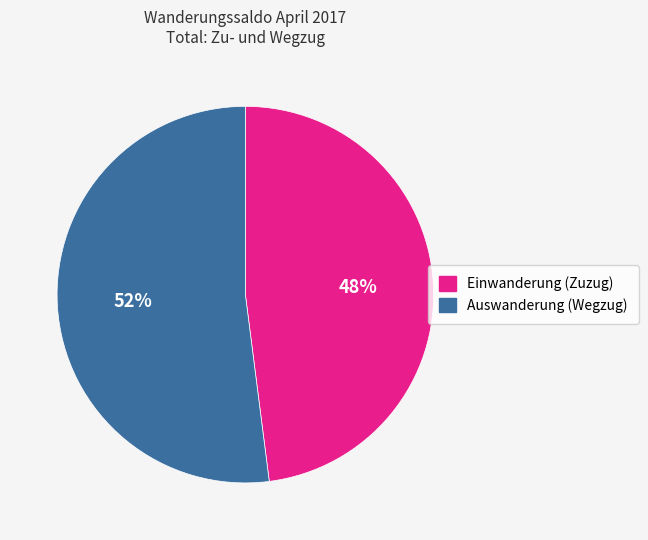

Count the number of slices in the pie.

2